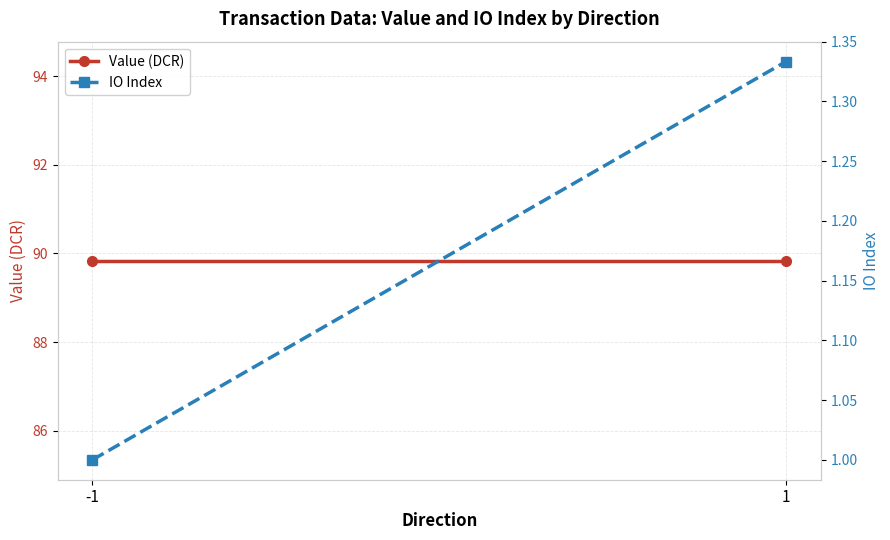

List the labels in order of IO Index value, smallest first.

-1, 1